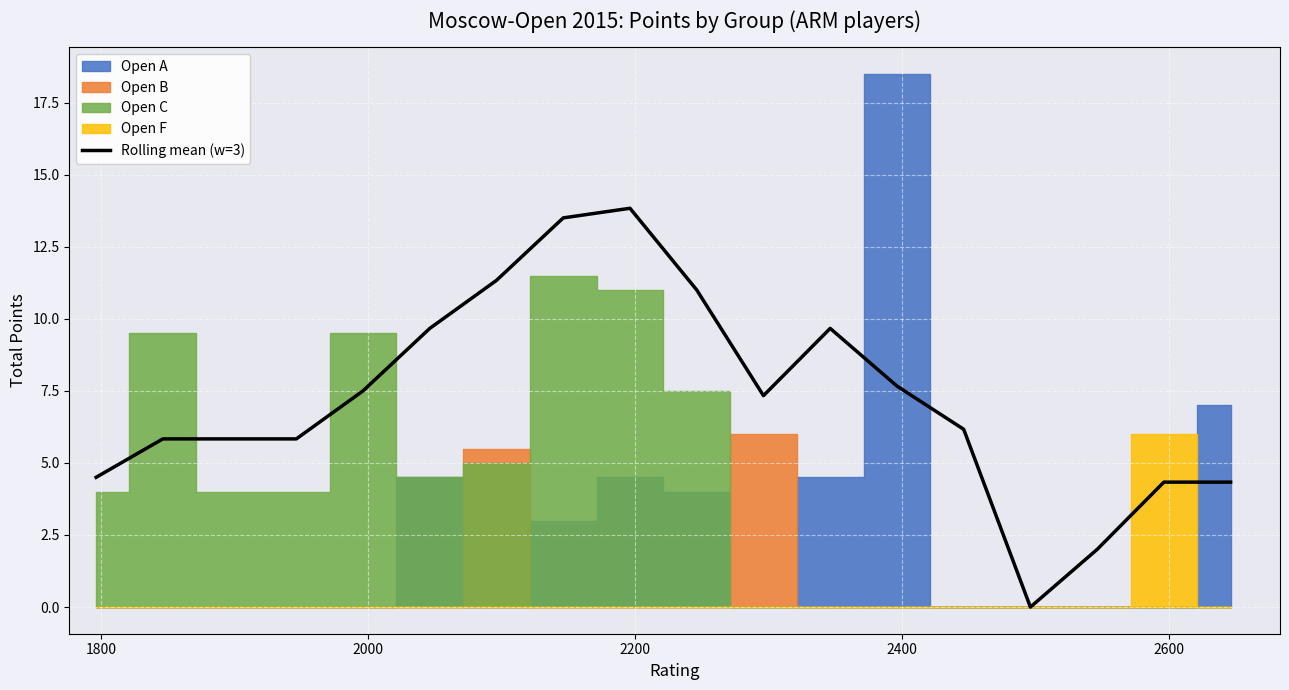

What is the maximum value for Rolling mean (w=3)?

13.8